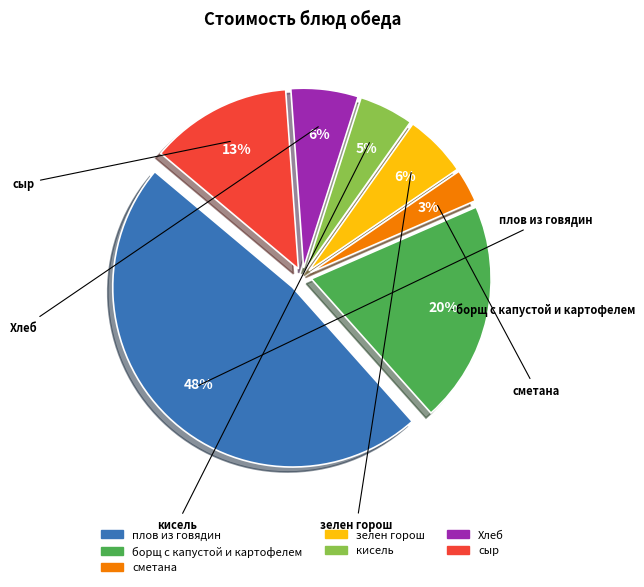

The сыр slice represents 13% of the pie. True or false?

True